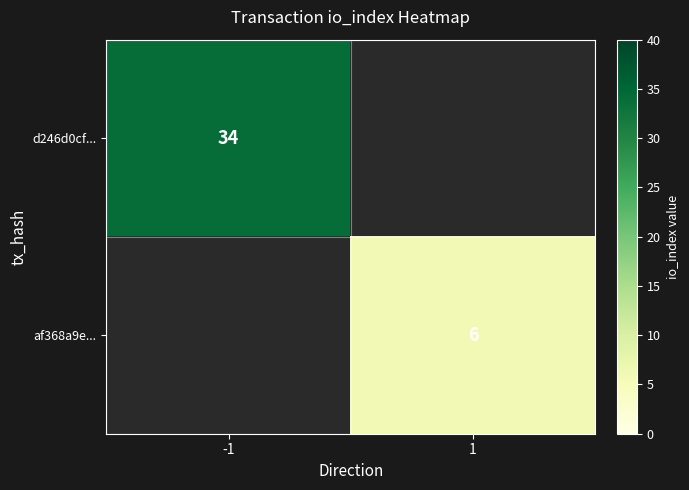

At which category does the chart reach its minimum across all series?

1